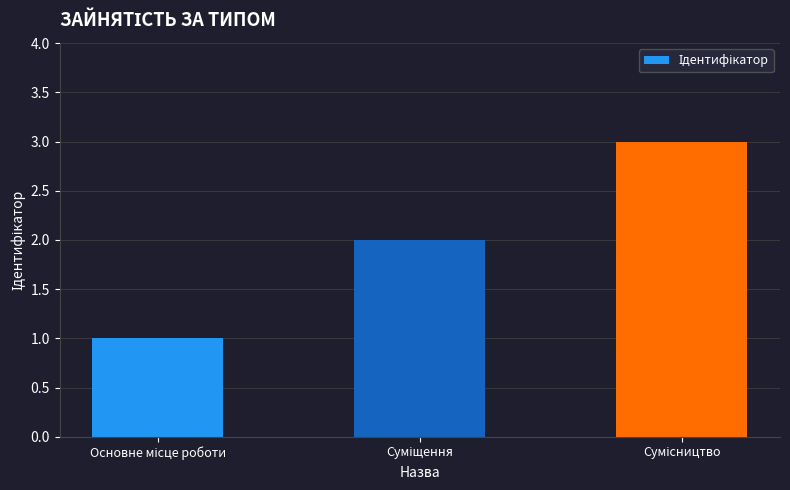

What is the maximum value shown in the chart?

3